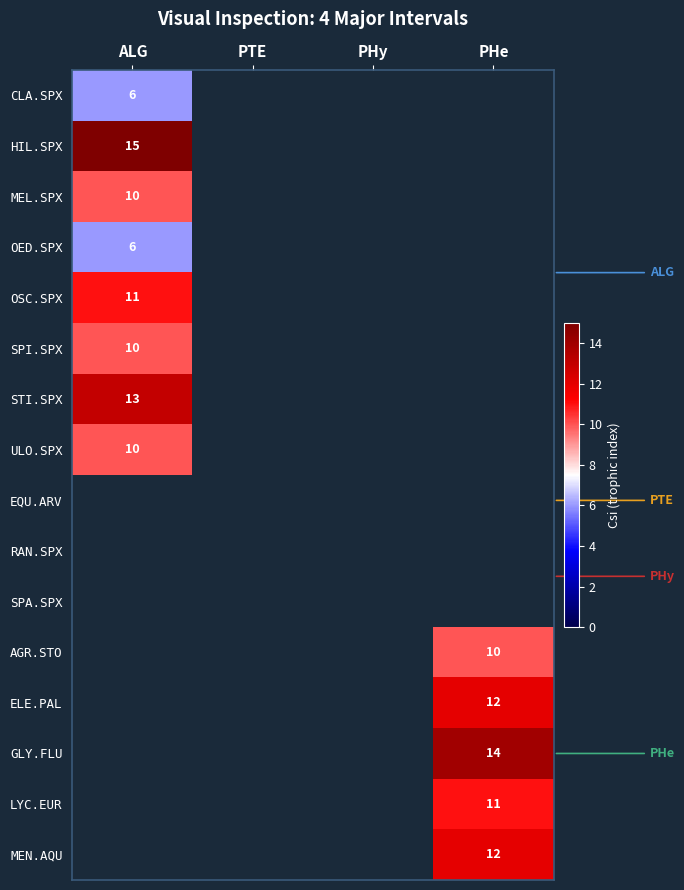

What is the minimum value shown in the chart?

6.0